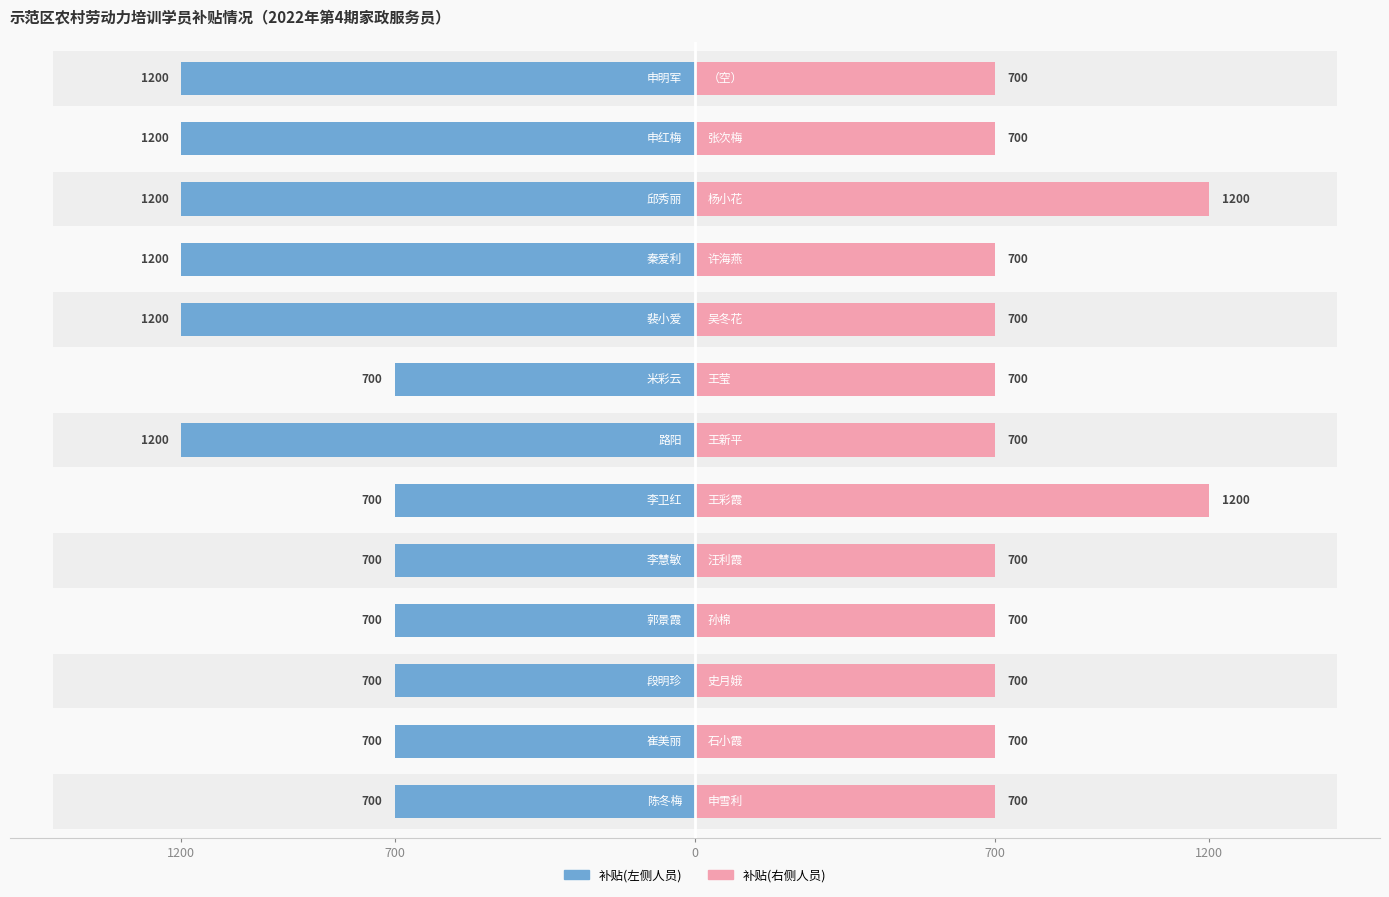

What is the difference between the maximum and minimum values in the 补贴(右侧) series?

500